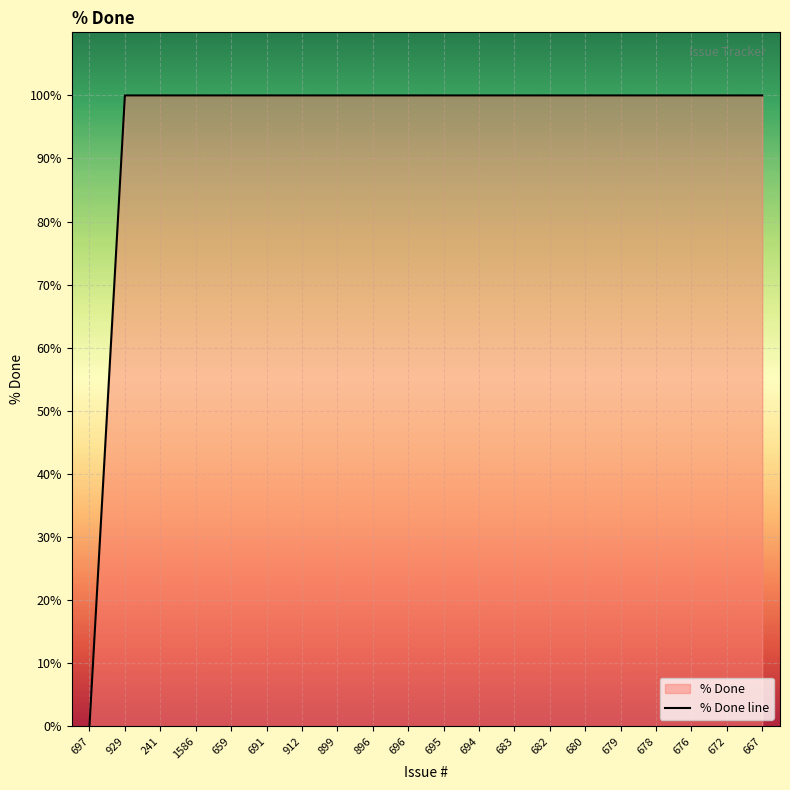

Rank the categories by value from lowest to highest.

697, 929, 241, 1586, 659, 691, 912, 899, 896, 696, 695, 694, 683, 682, 680, 679, 678, 676, 672, 667